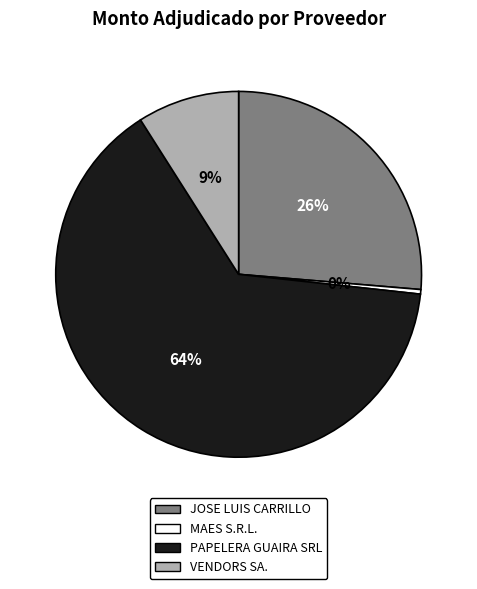

Which category has the biggest portion of the pie?

PAPELERA GUAIRA SRL